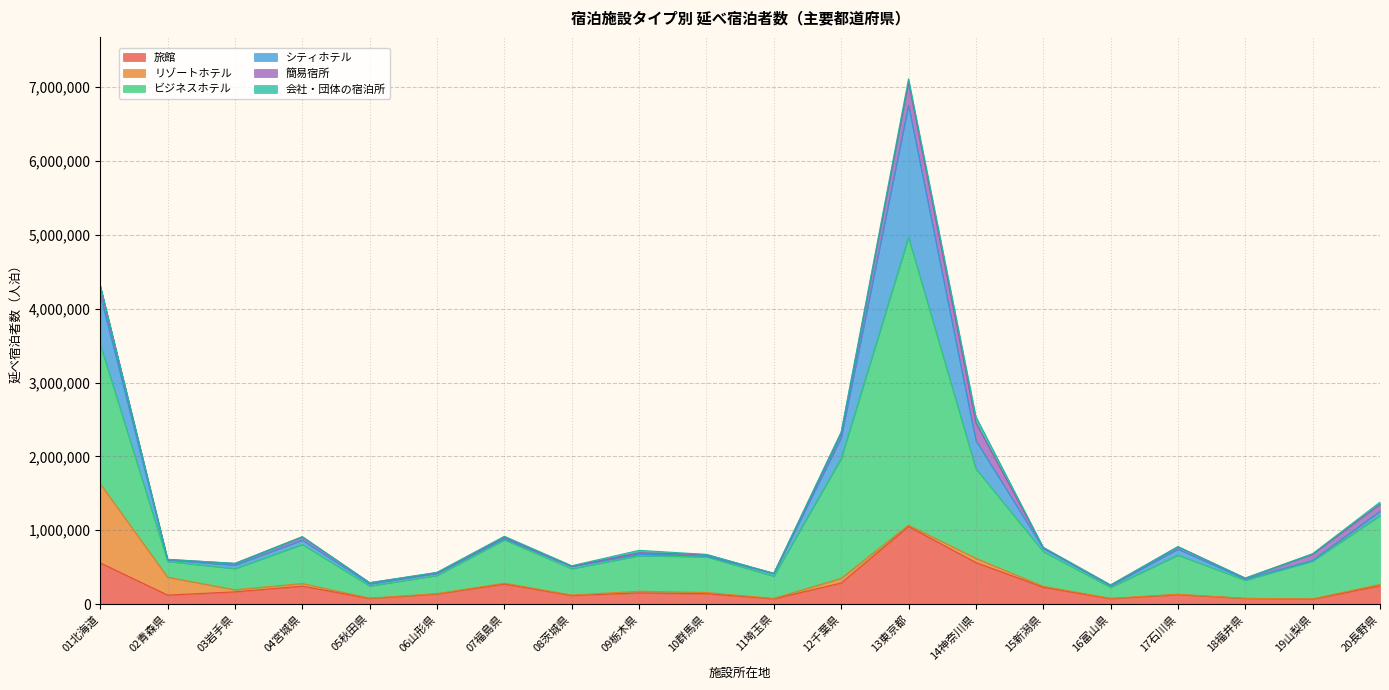

Which has a higher value, 04宮城県 or 13東京都?

13東京都